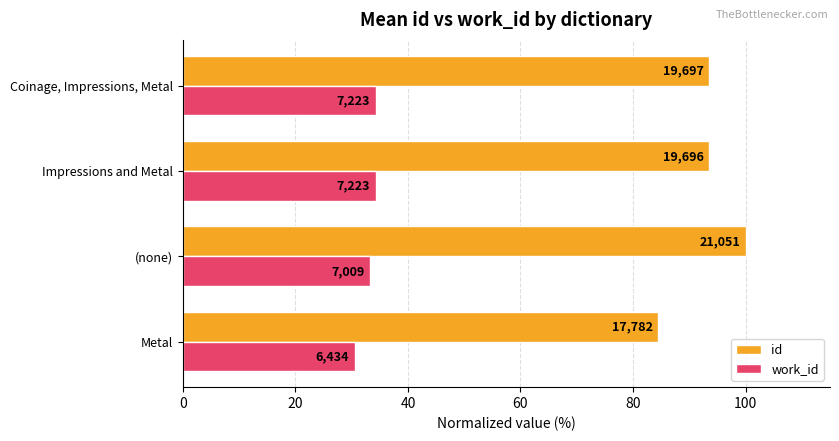

Which series has the largest range (max minus min)?

id